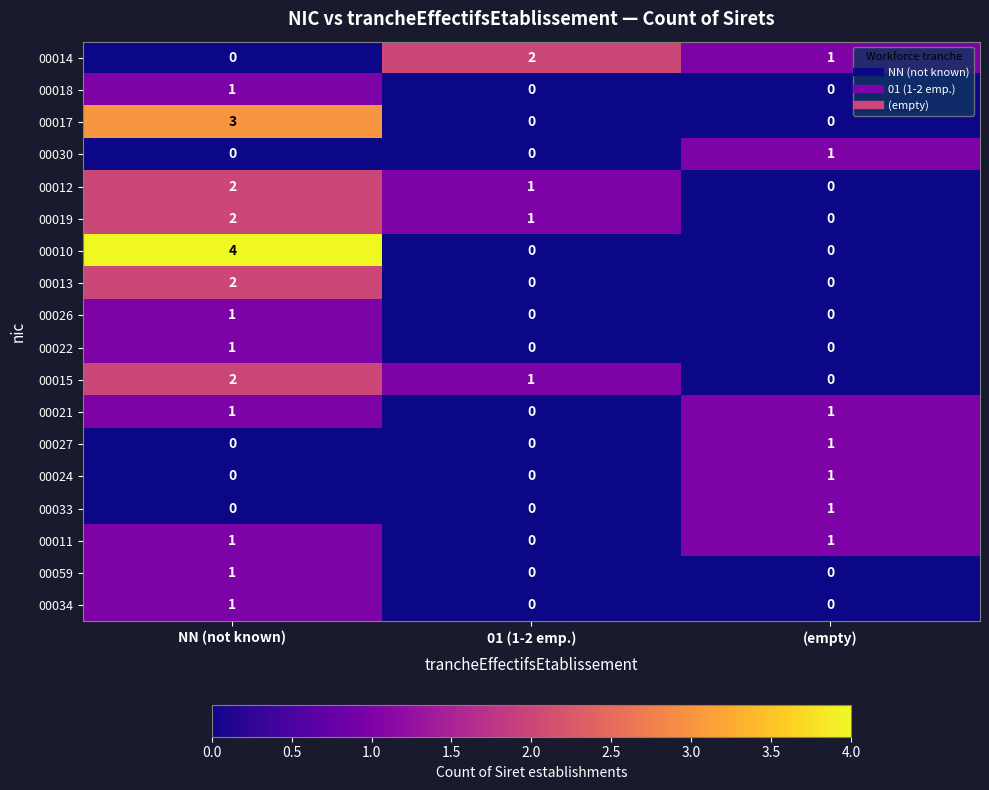

Is it true that 00013 equals 3 at NN (not known)?

False